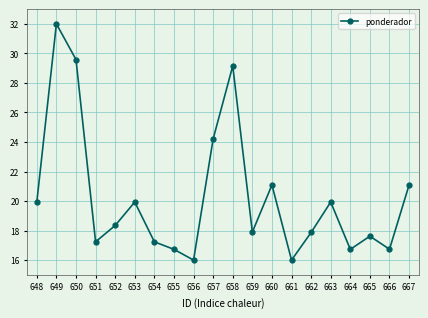

Where is the first local minimum?

651